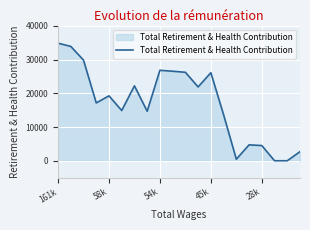

What is the maximum value shown in the chart?

34850